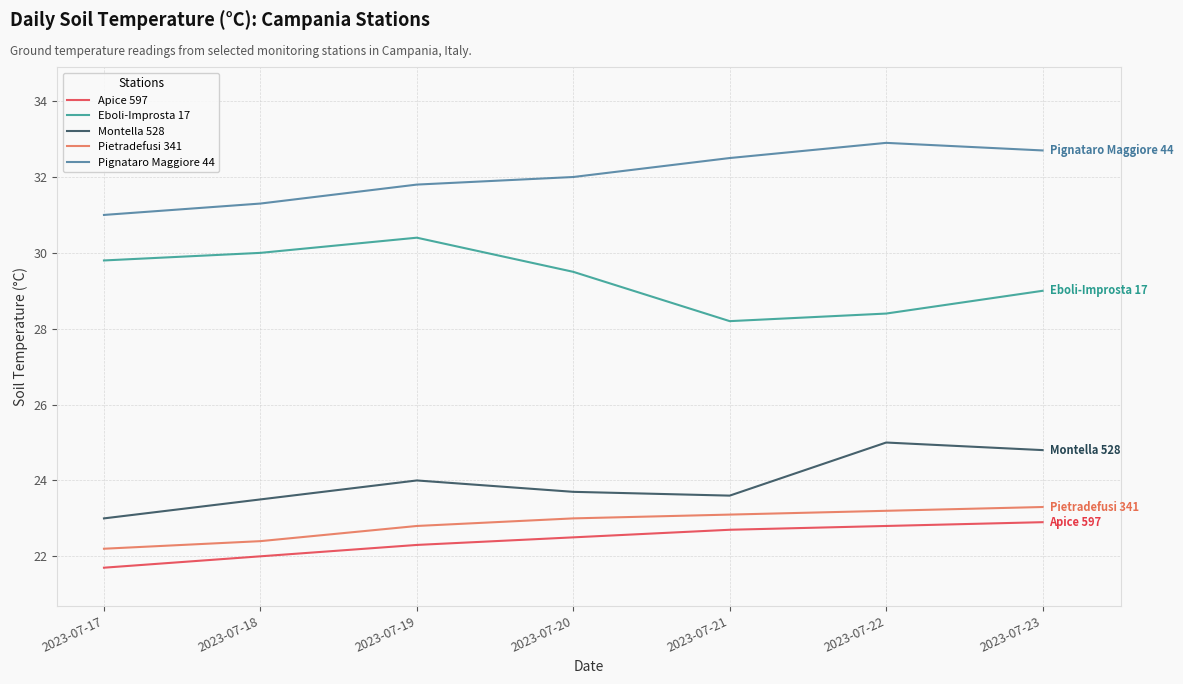

Reading left to right, list all the values displayed in this chart.

Apice 597: 21.7	22.0	22.3	22.5	22.7	22.8	22.9
Eboli-Improsta 17: 29.8	30.0	30.4	29.5	28.2	28.4	29.0
Montella 528: 23.0	23.5	24.0	23.7	23.6	25.0	24.8
Pietradefusi 341: 22.2	22.4	22.8	23.0	23.1	23.2	23.3
Pignataro Maggiore 44: 31.0	31.3	31.8	32.0	32.5	32.9	32.7